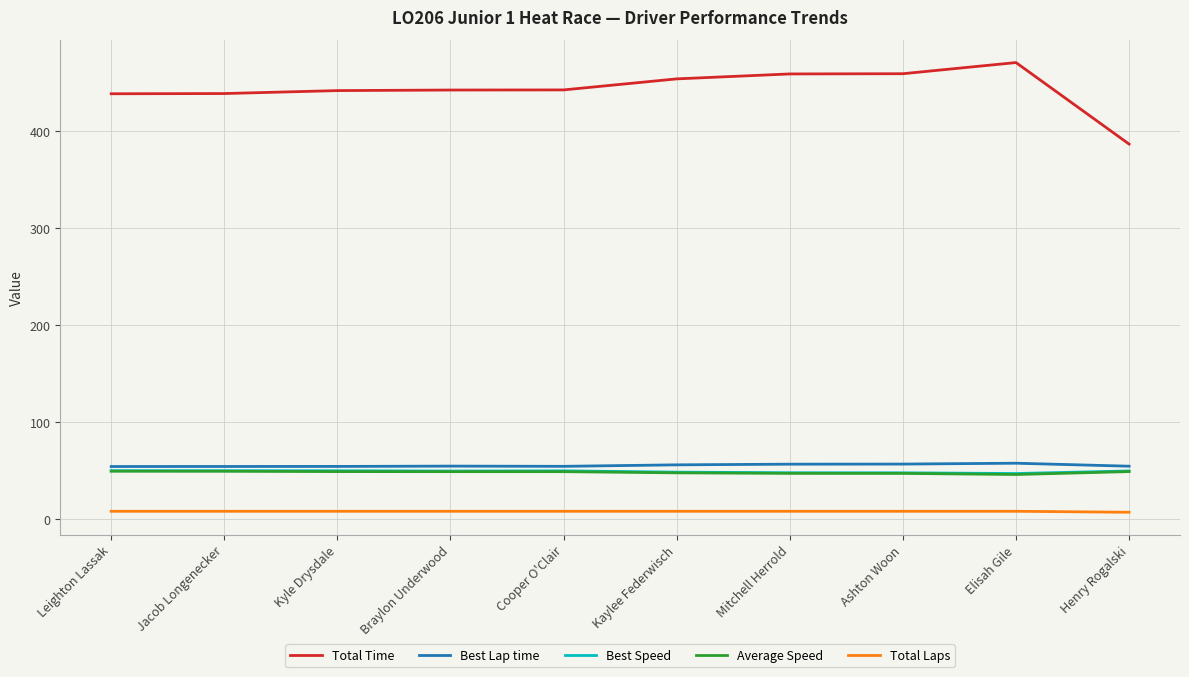

Which series has the largest total across all categories?

Total Time